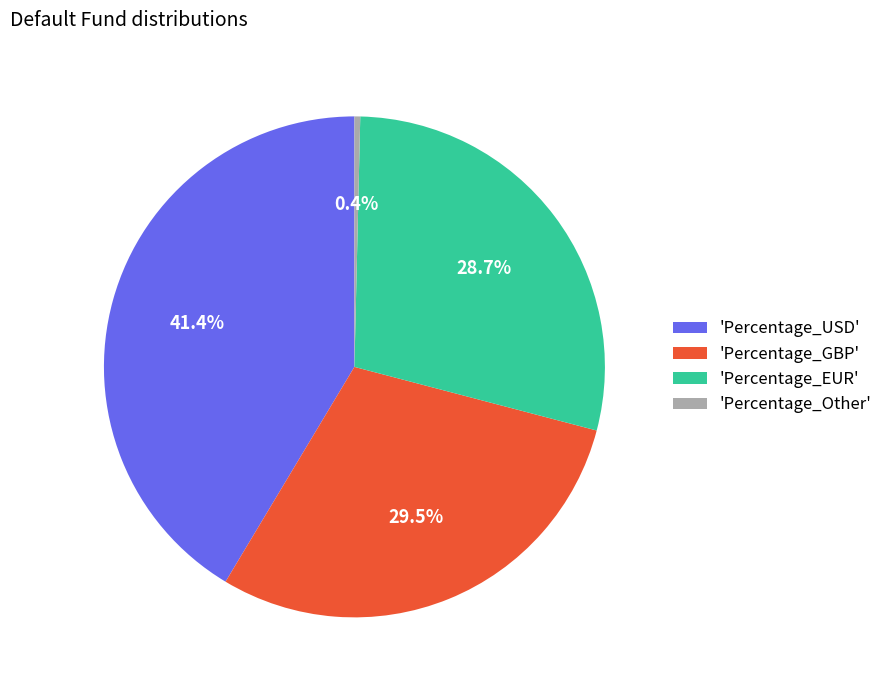

Is there any slice that represents more than half of the pie?

No